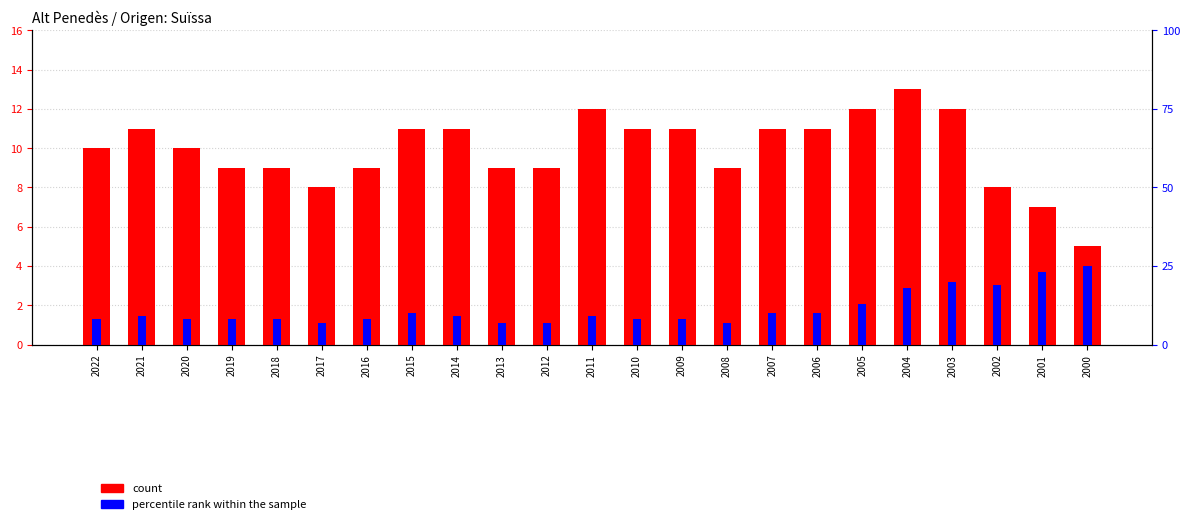

Reading right to left, extract all data points from this chart.

count: 2000=5.0	2001=7.0	2002=8.0	2003=12.0	2004=13.0	2005=12.0	2006=11.0	2007=11.0	2008=9.0	2009=11.0	2010=11.0	2011=12.0	2012=9.0	2013=9.0	2014=11.0	2015=11.0	2016=9.0	2017=8.0	2018=9.0	2019=9.0	2020=10.0	2021=11.0	2022=10.0
percentile rank within the sample: 2000=0.2	2001=0.2	2002=0.2	2003=0.2	2004=0.2	2005=0.1	2006=0.1	2007=0.1	2008=0.1	2009=0.1	2010=0.1	2011=0.1	2012=0.1	2013=0.1	2014=0.1	2015=0.1	2016=0.1	2017=0.1	2018=0.1	2019=0.1	2020=0.1	2021=0.1	2022=0.1